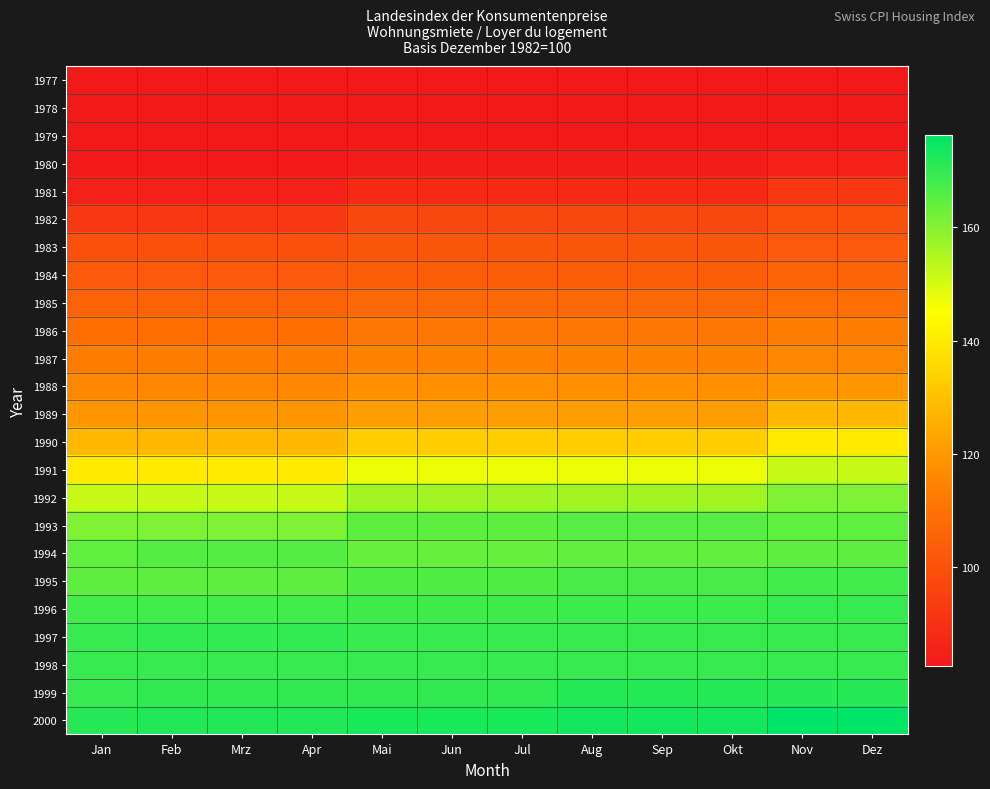

Reading right to left, transcribe all the data shown in this chart.

1977: Dez=82.9	Nov=82.9	Okt=83.0	Sep=83.0	Aug=83.0	Jul=83.0	Jun=83.0	Mai=83.0	Apr=82.6	Mrz=82.6	Feb=82.6	Jan=82.6
1978: Dez=82.9	Nov=82.9	Okt=83.3	Sep=83.3	Aug=83.3	Jul=83.3	Jun=83.3	Mai=83.3	Apr=82.9	Mrz=82.9	Feb=82.9	Jan=82.9
1979: Dez=83.3	Nov=83.3	Okt=83.0	Sep=83.0	Aug=83.0	Jul=83.0	Jun=83.0	Mai=83.0	Apr=82.9	Mrz=82.9	Feb=82.9	Jan=82.9
1980: Dez=85.3	Nov=85.3	Okt=84.0	Sep=84.0	Aug=84.0	Jul=84.0	Jun=84.0	Mai=84.0	Apr=83.3	Mrz=83.3	Feb=83.3	Jan=83.3
1981: Dez=91.9	Nov=91.9	Okt=87.8	Sep=87.8	Aug=87.8	Jul=87.8	Jun=87.8	Mai=87.8	Apr=85.3	Mrz=85.3	Feb=85.3	Jan=85.3
1982: Dez=100.0	Nov=100.0	Okt=97.2	Sep=97.2	Aug=97.2	Jul=97.2	Jun=97.2	Mai=97.2	Apr=91.9	Mrz=91.9	Feb=91.9	Jan=91.9
1983: Dez=102.5	Nov=102.5	Okt=101.5	Sep=101.5	Aug=101.5	Jul=101.5	Jun=101.5	Mai=101.5	Apr=100.0	Mrz=100.0	Feb=100.0	Jan=100.0
1984: Dez=105.3	Nov=105.3	Okt=103.9	Sep=103.9	Aug=103.9	Jul=103.9	Jun=103.9	Mai=103.9	Apr=102.5	Mrz=102.5	Feb=102.5	Jan=102.5
1985: Dez=109.2	Nov=109.2	Okt=107.3	Sep=107.3	Aug=107.3	Jul=107.3	Jun=107.3	Mai=107.3	Apr=105.3	Mrz=105.3	Feb=105.3	Jan=105.3
1986: Dez=113.0	Nov=113.0	Okt=111.4	Sep=111.4	Aug=111.4	Jul=111.4	Jun=111.4	Mai=111.4	Apr=109.2	Mrz=109.2	Feb=109.2	Jan=109.2
1987: Dez=116.1	Nov=116.1	Okt=114.6	Sep=114.6	Aug=114.6	Jul=114.6	Jun=114.6	Mai=114.6	Apr=113.0	Mrz=113.0	Feb=113.0	Jan=113.0
1988: Dez=119.4	Nov=119.4	Okt=117.9	Sep=117.9	Aug=117.9	Jul=117.9	Jun=117.9	Mai=117.9	Apr=116.1	Mrz=116.1	Feb=116.1	Jan=116.1
1989: Dez=127.8	Nov=127.8	Okt=121.6	Sep=121.6	Aug=121.6	Jul=121.6	Jun=121.6	Mai=121.6	Apr=119.4	Mrz=119.4	Feb=119.4	Jan=119.4
1990: Dez=140.0	Nov=140.0	Okt=133.0	Sep=133.0	Aug=133.0	Jul=133.0	Jun=133.0	Mai=133.0	Apr=127.8	Mrz=127.8	Feb=127.8	Jan=127.8
1991: Dez=151.9	Nov=151.9	Okt=147.1	Sep=147.1	Aug=147.1	Jul=147.1	Jun=147.1	Mai=147.1	Apr=140.0	Mrz=140.0	Feb=140.0	Jan=140.0
1992: Dez=160.7	Nov=160.7	Okt=156.4	Sep=156.4	Aug=156.4	Jul=156.4	Jun=156.4	Mai=156.4	Apr=151.9	Mrz=151.9	Feb=151.9	Jan=151.9
1993: Dez=164.4	Nov=164.4	Okt=165.6	Sep=165.6	Aug=165.6	Jul=164.9	Jun=164.9	Mai=164.9	Apr=160.7	Mrz=160.7	Feb=160.7	Jan=160.7
1994: Dez=164.6	Nov=164.6	Okt=164.2	Sep=164.2	Aug=164.2	Jul=163.7	Jun=163.7	Mai=163.7	Apr=165.9	Mrz=165.9	Feb=165.9	Jan=164.4
1995: Dez=167.9	Nov=167.9	Okt=167.3	Sep=167.3	Aug=167.3	Jul=166.4	Jun=166.4	Mai=166.4	Apr=164.9	Mrz=164.9	Feb=164.9	Jan=164.6
1996: Dez=169.4	Nov=169.4	Okt=168.9	Sep=168.9	Aug=168.9	Jul=168.4	Jun=168.4	Mai=168.4	Apr=168.1	Mrz=168.1	Feb=168.1	Jan=167.9
1997: Dez=169.4	Nov=169.4	Okt=169.5	Sep=169.5	Aug=169.5	Jul=169.2	Jun=169.2	Mai=169.2	Apr=169.8	Mrz=169.8	Feb=169.8	Jan=169.4
1998: Dez=169.6	Nov=169.6	Okt=169.6	Sep=169.6	Aug=169.6	Jul=169.4	Jun=169.4	Mai=169.4	Apr=169.7	Mrz=169.7	Feb=169.7	Jan=169.4
1999: Dez=171.2	Nov=171.2	Okt=171.6	Sep=171.6	Aug=171.6	Jul=170.4	Jun=170.4	Mai=170.4	Apr=170.2	Mrz=170.2	Feb=170.2	Jan=169.6
2000: Dez=176.3	Nov=176.3	Okt=173.6	Sep=173.6	Aug=173.6	Jul=172.9	Jun=172.9	Mai=172.9	Apr=172.2	Mrz=172.2	Feb=172.2	Jan=171.2